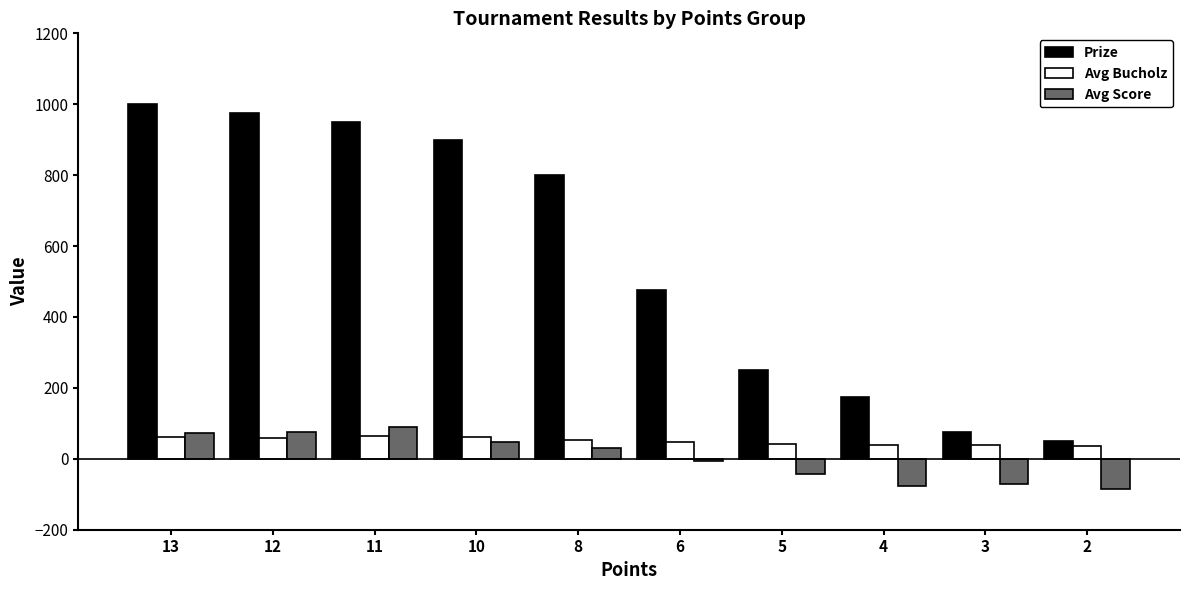

Between 8 and 4, which series saw the biggest shift?

Prize